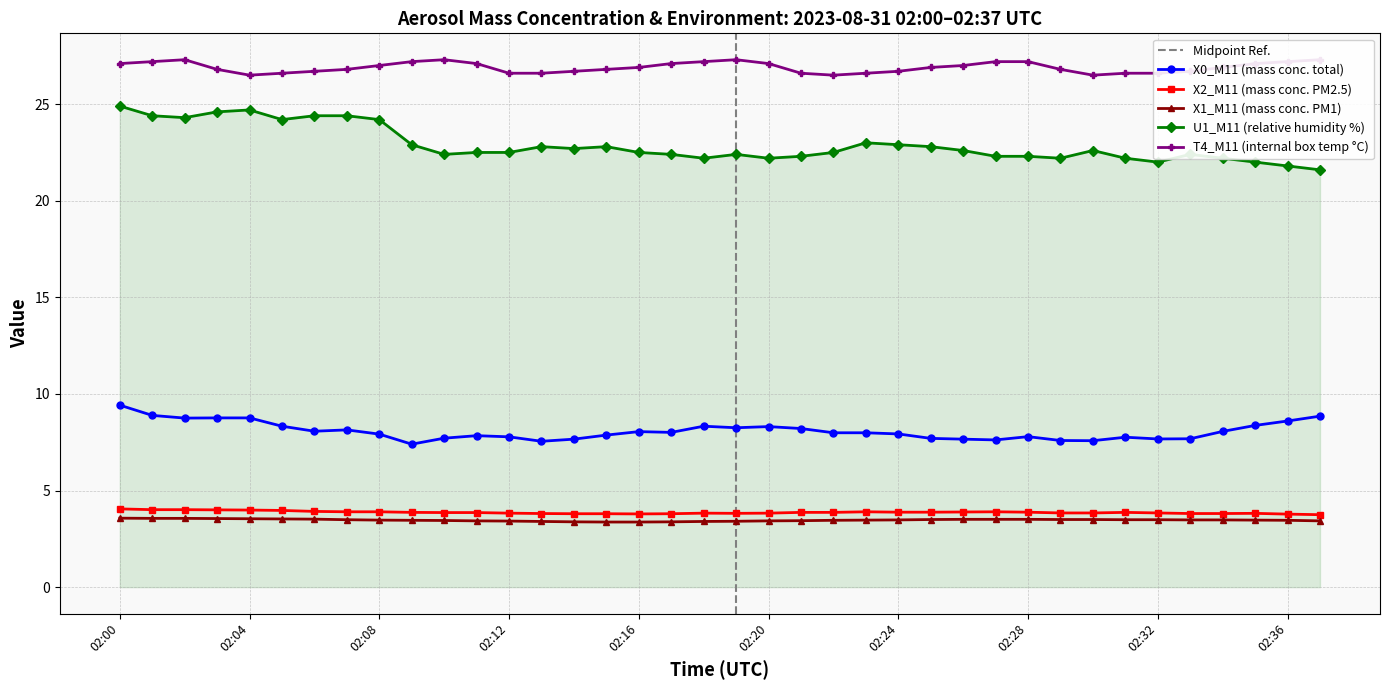

What is the average value of the X2_M11 series?

3.9